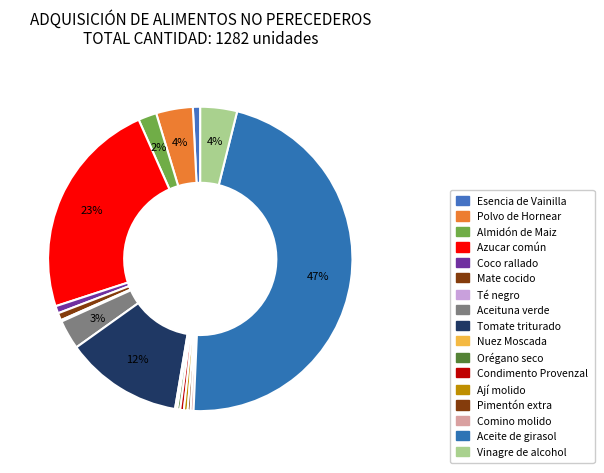

Count the number of slices in the pie.

17